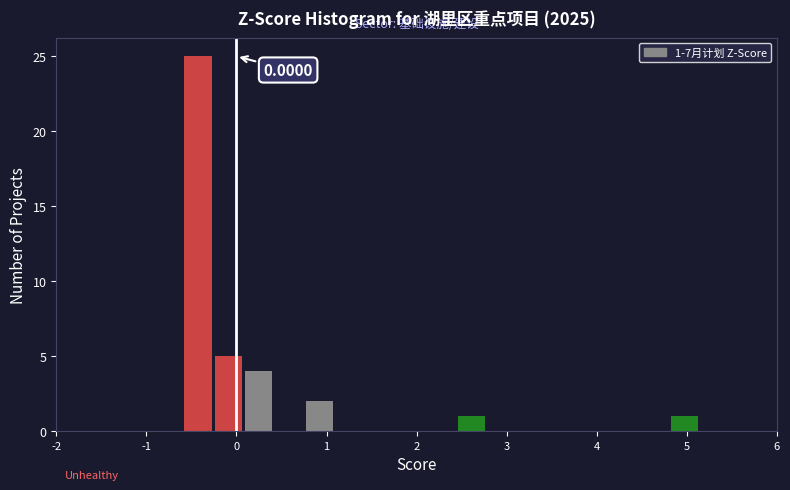

Read against the x-axis, roughly where is the centre of the tallest bar?

-0.4